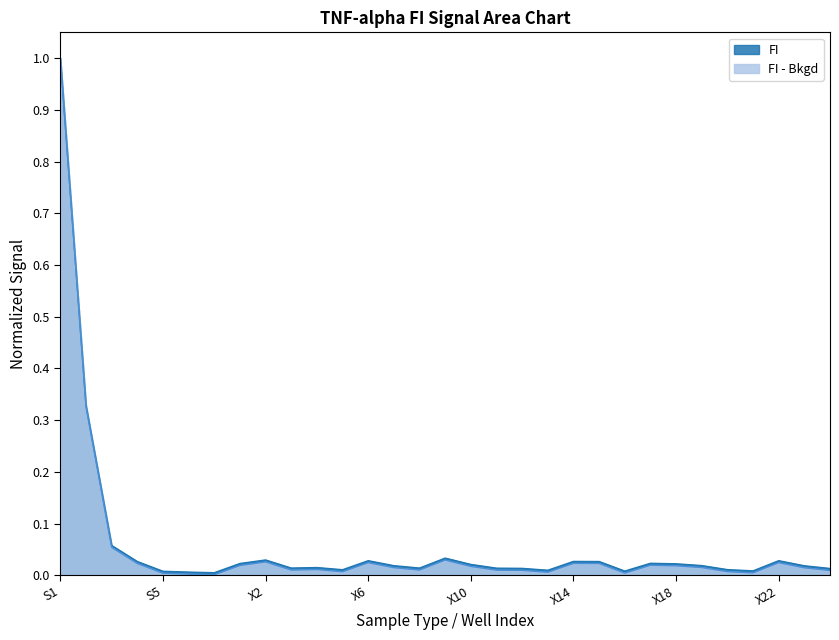

List the series in order of their overall mean, lowest first.

FI - Bkgd, FI